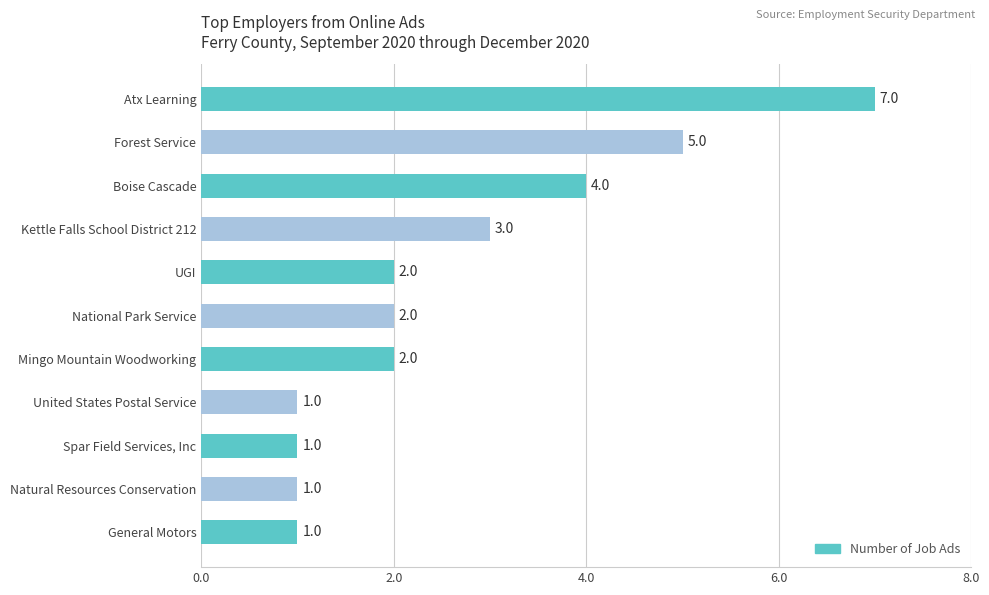

The chart shows a value of 1 at General Motors. True or false?

True